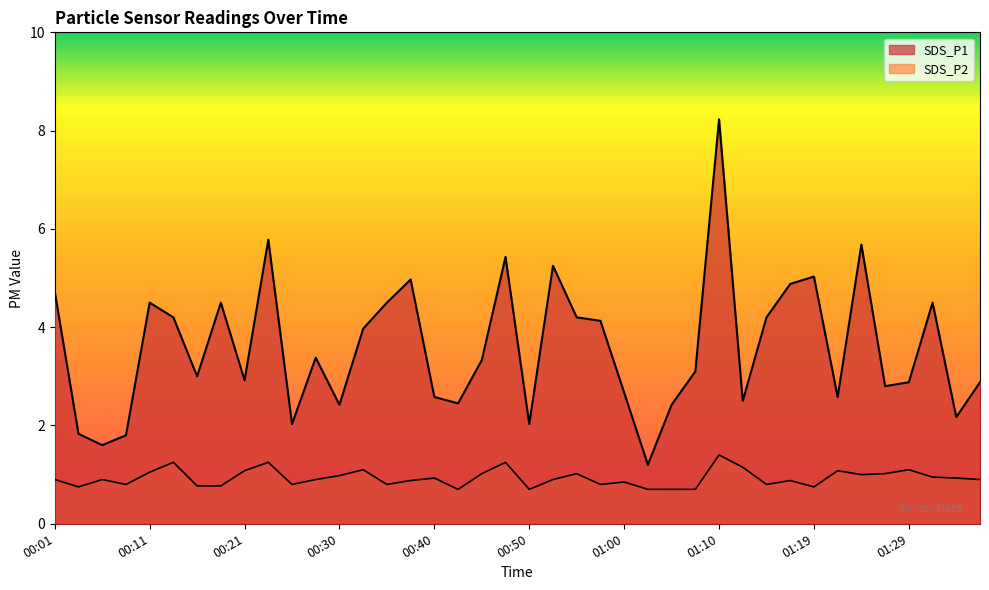

What is the minimum value for SDS_P2?

0.7